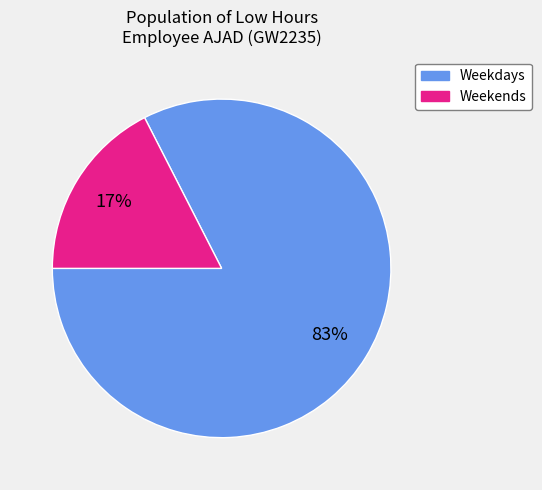

Does any single category account for the majority?

Yes